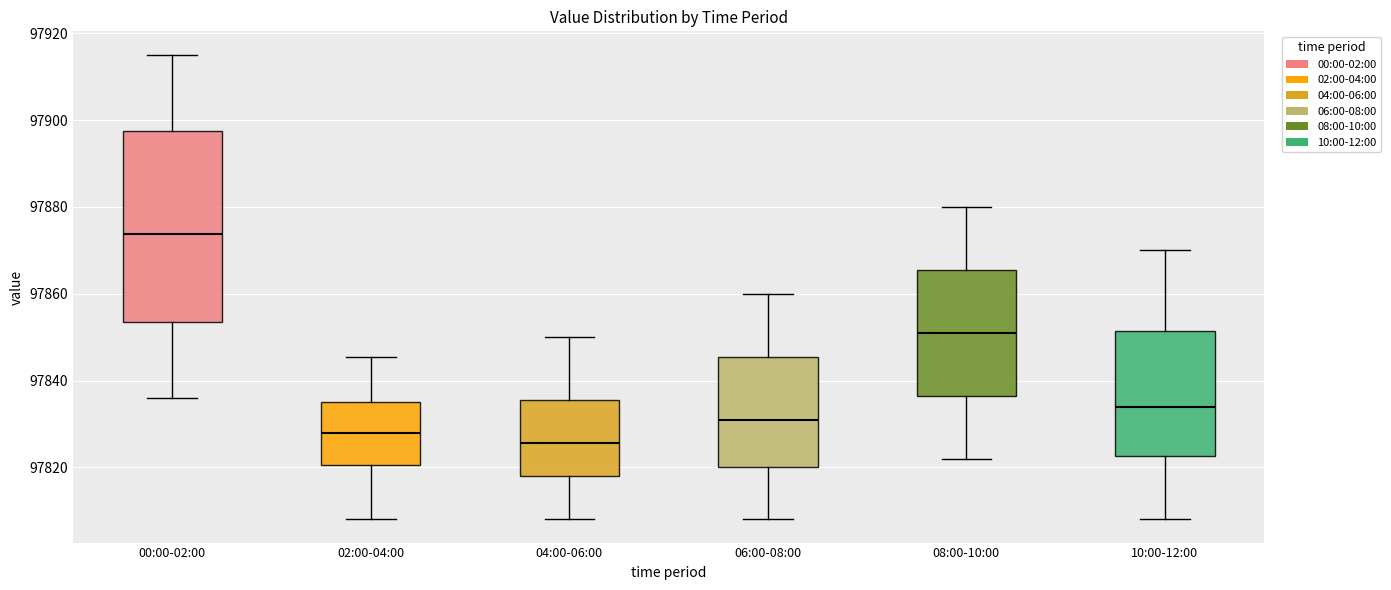

Which box's median line is the highest?

00:00-02:00